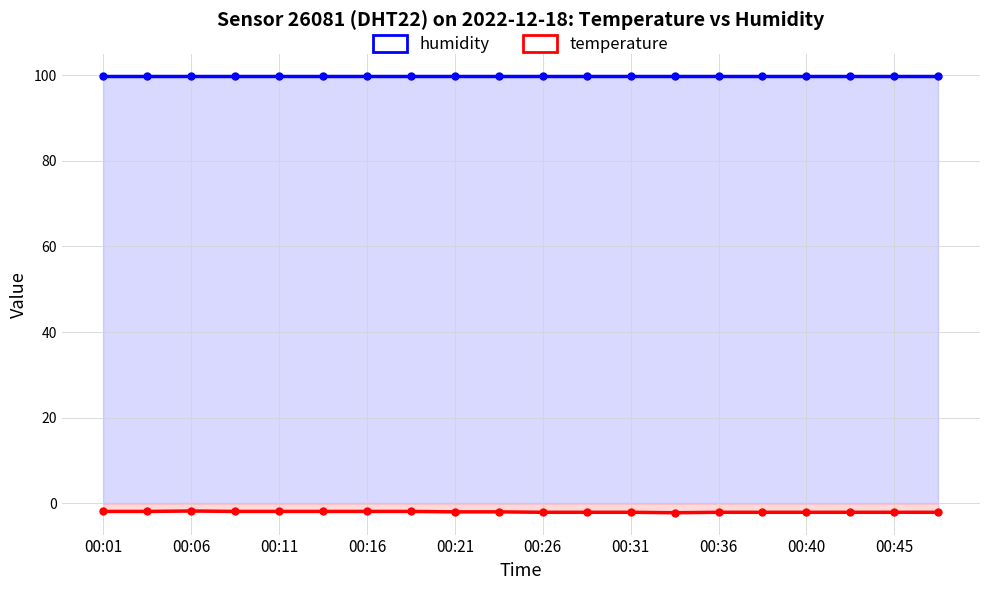

True or false: temperature has more than 1 points higher than both neighbors.

False